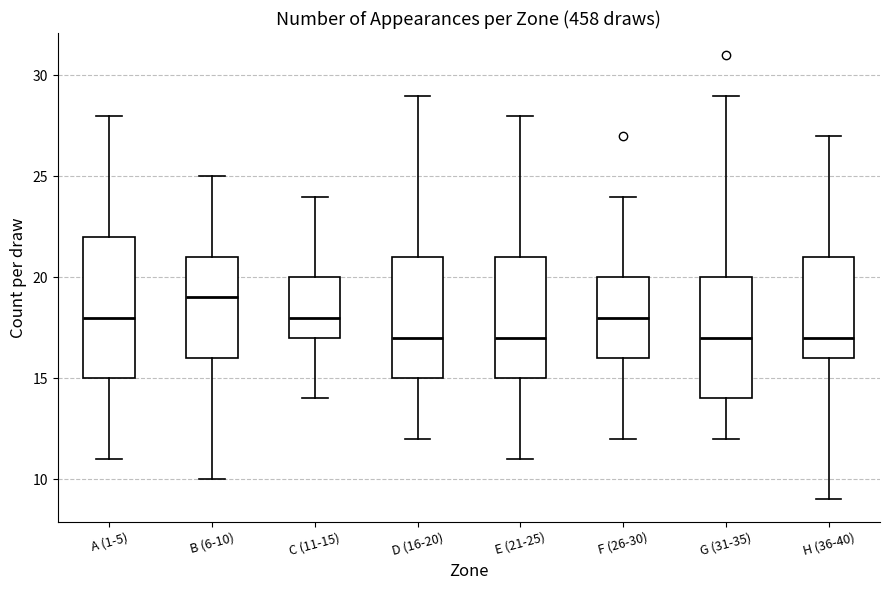

Reading left to right, transcribe this box plot: for each box, give where its median line is, the range the box spans, and where its two whiskers end, as read against the y-axis. The values are not printed on the chart, so give them approximately, as read against the axis.

A (1-5): median 18, box 15 to 22, whiskers 11 to 28
B (6-10): median 19, box 16 to 21, whiskers 10 to 25
C (11-15): median 18, box 17 to 20, whiskers 14 to 24
D (16-20): median 17, box 15 to 21, whiskers 12 to 29
E (21-25): median 17, box 15 to 21, whiskers 11 to 28
F (26-30): median 18, box 16 to 20, whiskers 12 to 24
G (31-35): median 17, box 14 to 20, whiskers 12 to 29
H (36-40): median 17, box 16 to 21, whiskers 9 to 27